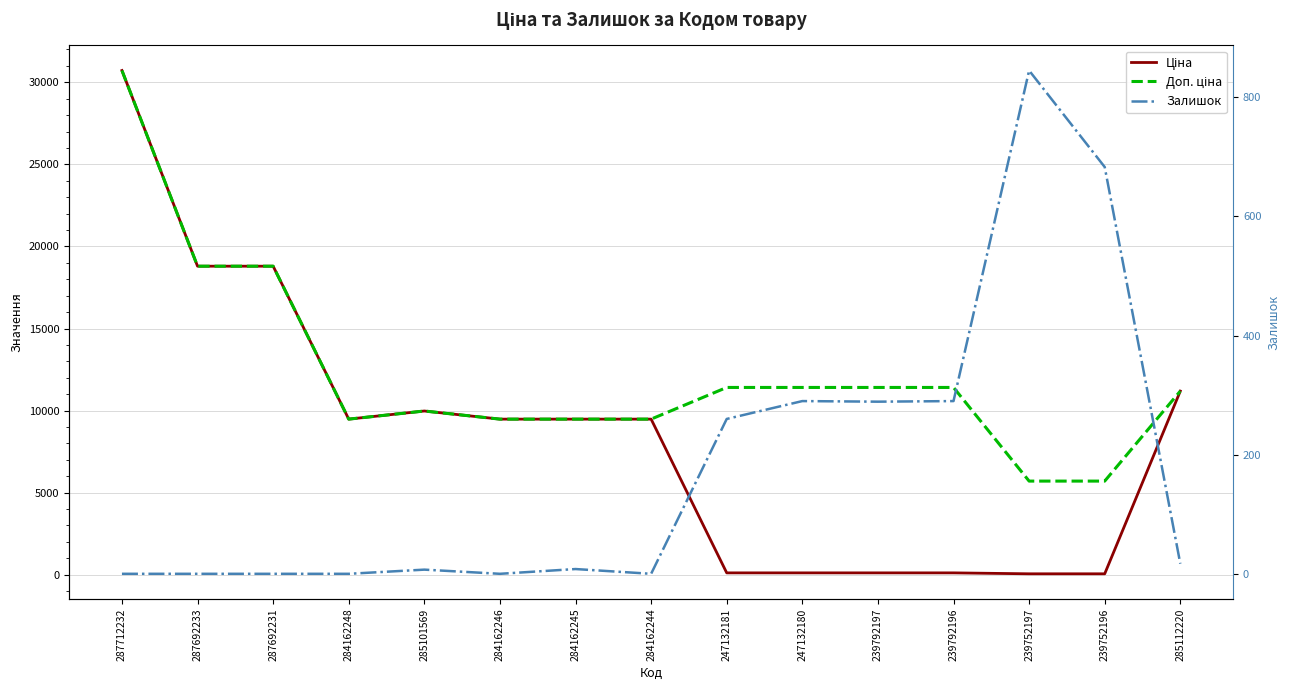

Read the Доп. ціна value at 285101569.

9975.0